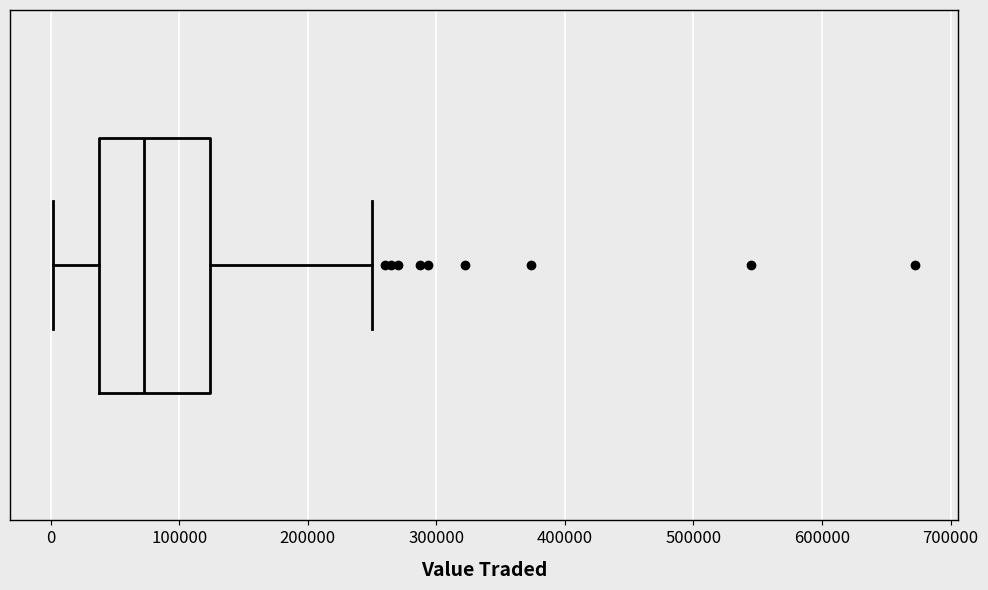

Where does the median line of the box sit on the x-axis? The values are not printed on the chart, so give them approximately, as read against the axis.

70000